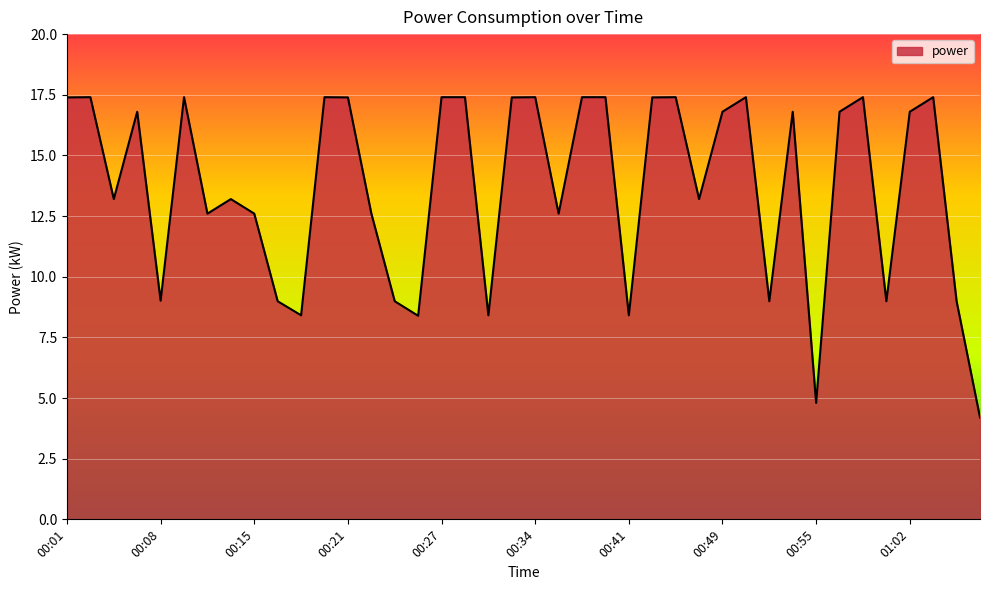

What is the difference between the maximum and minimum values?

13.2